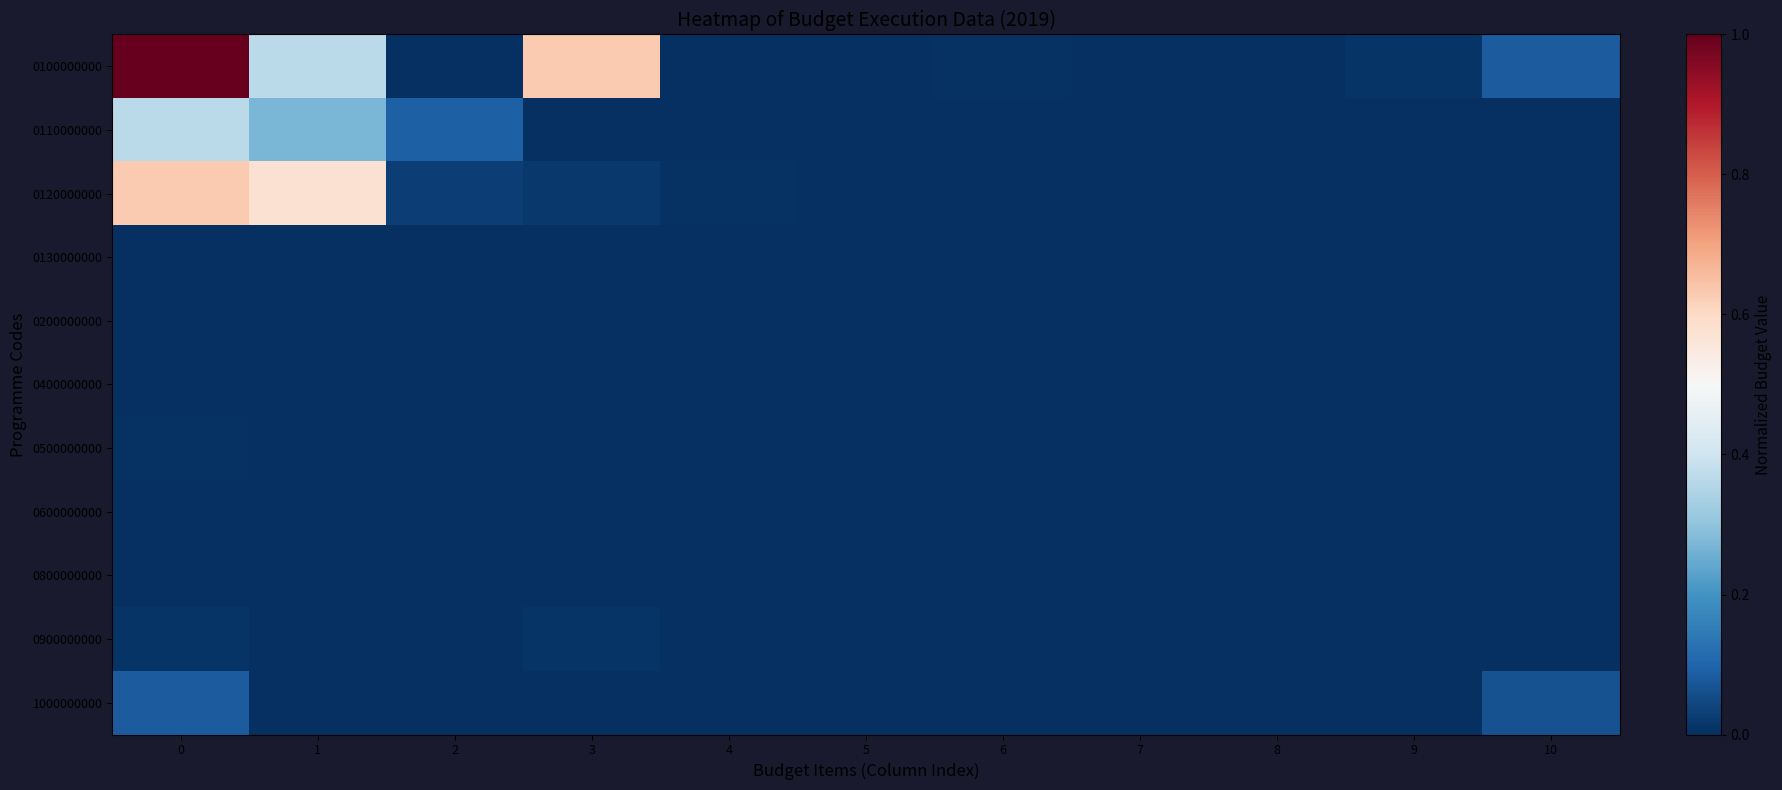

At how many categories does at least one series exceed 0?

11